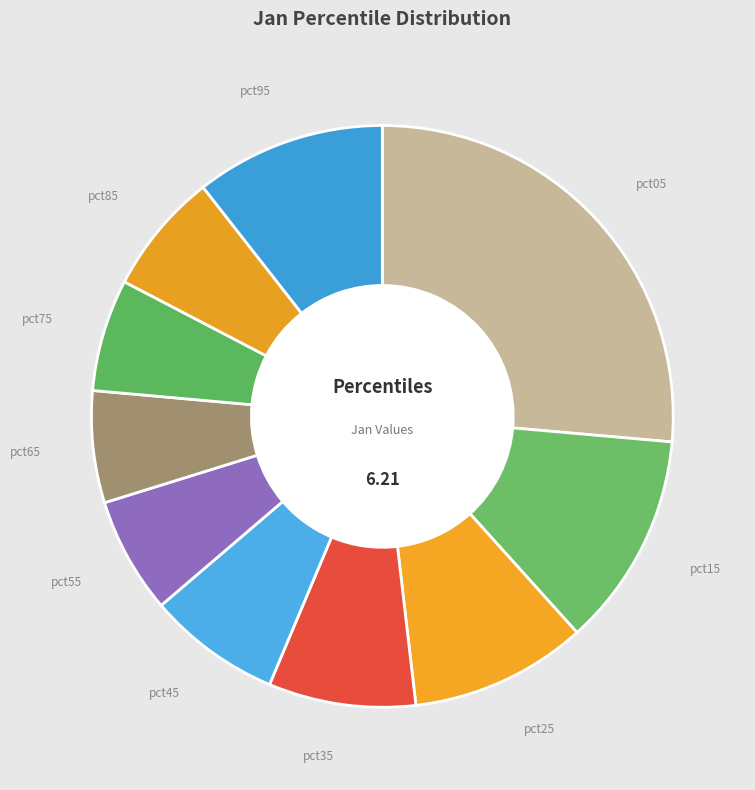

Does pct05 represent more than half of the total?

No